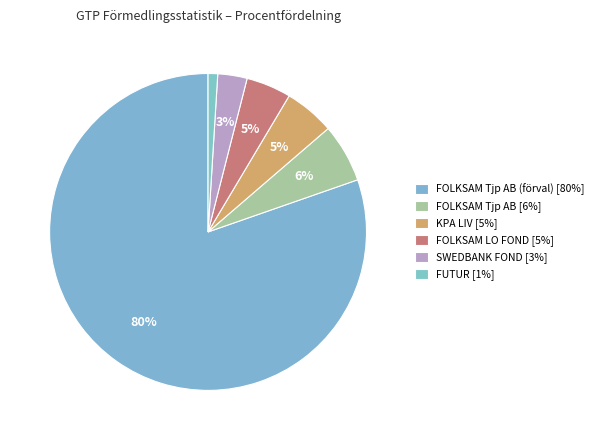

How many segments does this pie chart have?

6